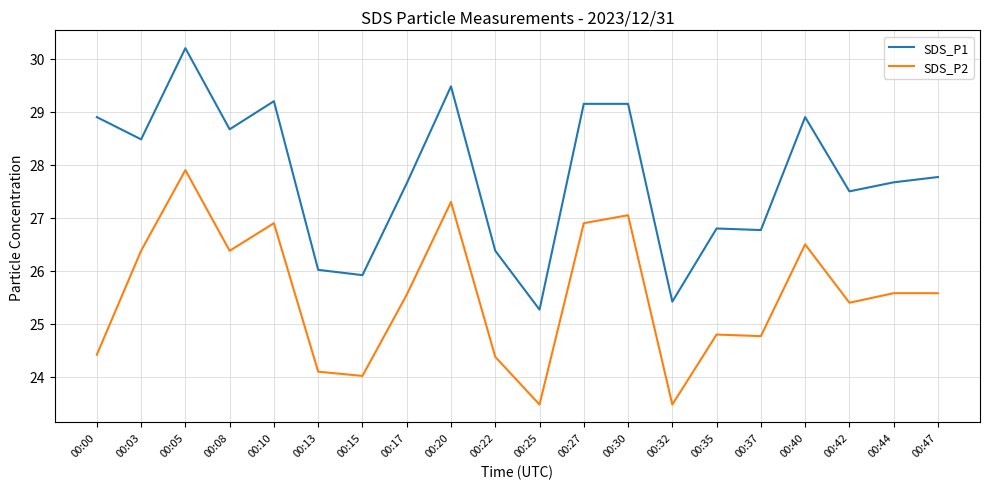

How many lines are shown in the chart?

2